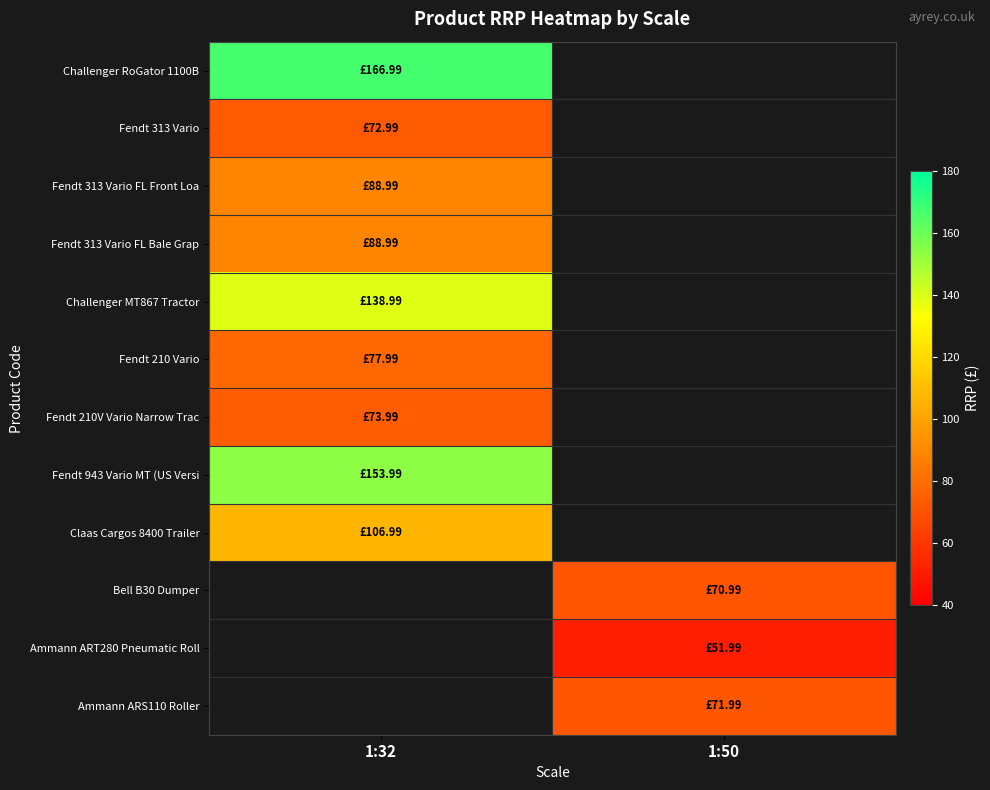

At which category does the chart reach its peak across all series?

1:32